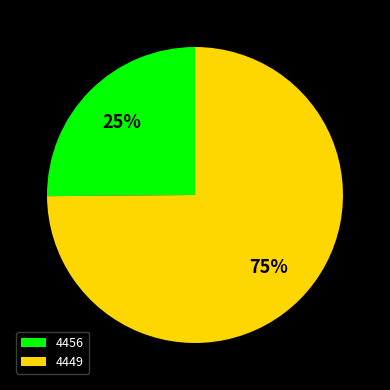

Is the sum of 4456 and 4449 greater than half?

Yes